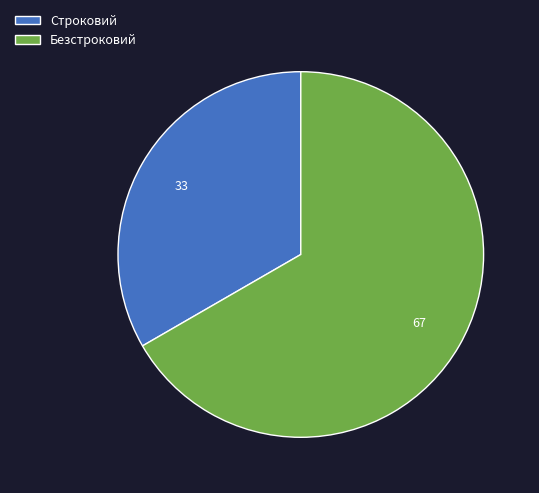

Approximately how many times larger is the value at Безстроковий compared to Строковий?

2.0